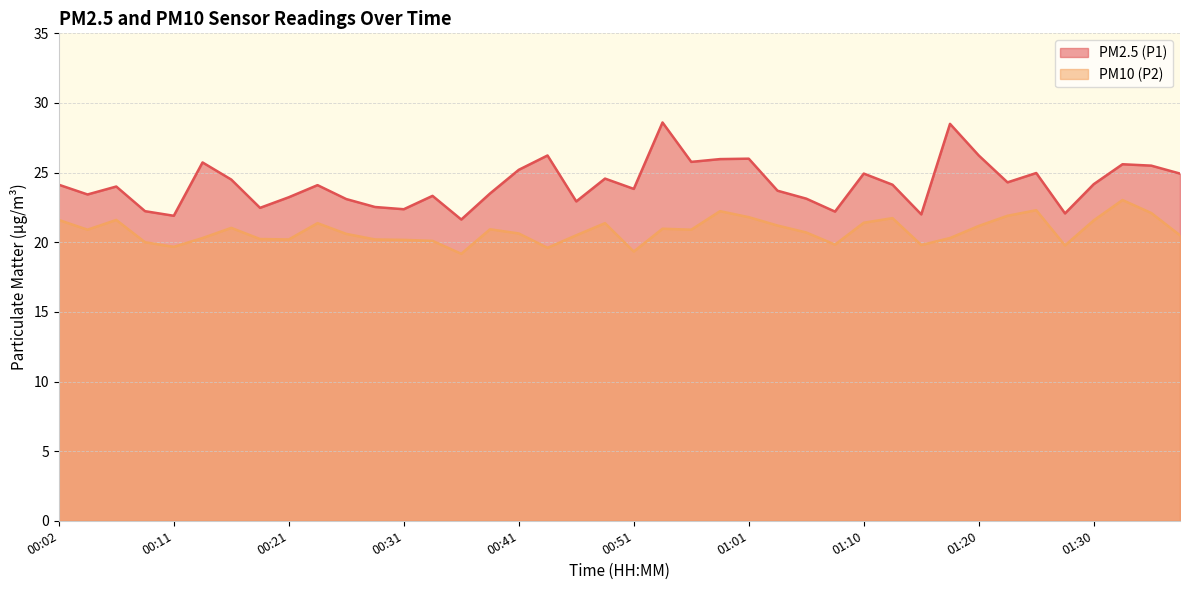

What is the average value of the PM10 (P2) series?

20.8